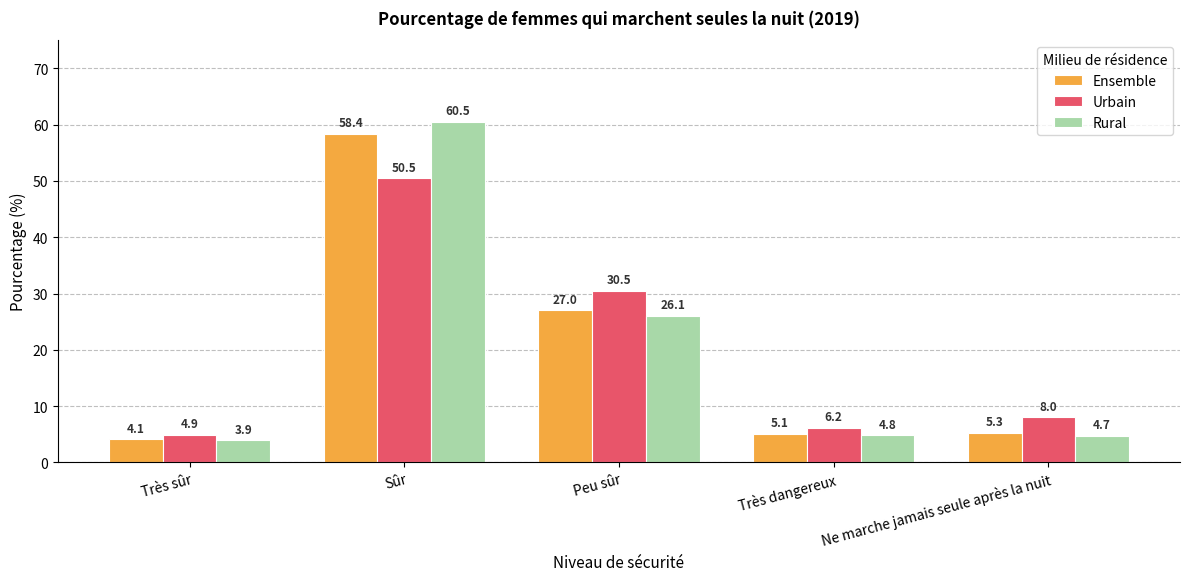

Reading right to left, extract all data points from this chart.

Ensemble: 5.3	5.1	27.0	58.4	4.1
Urbain: 8.0	6.2	30.5	50.5	4.9
Rural: 4.7	4.8	26.1	60.5	3.9